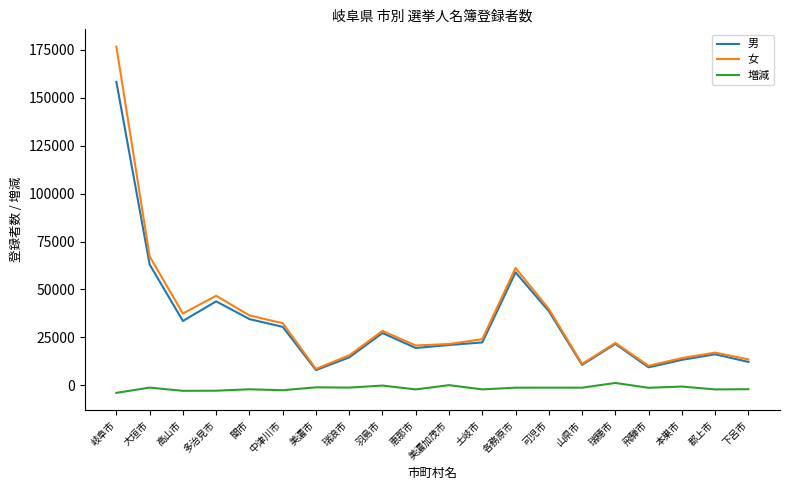

List the series in order of their peak value, lowest first.

増減, 男, 女